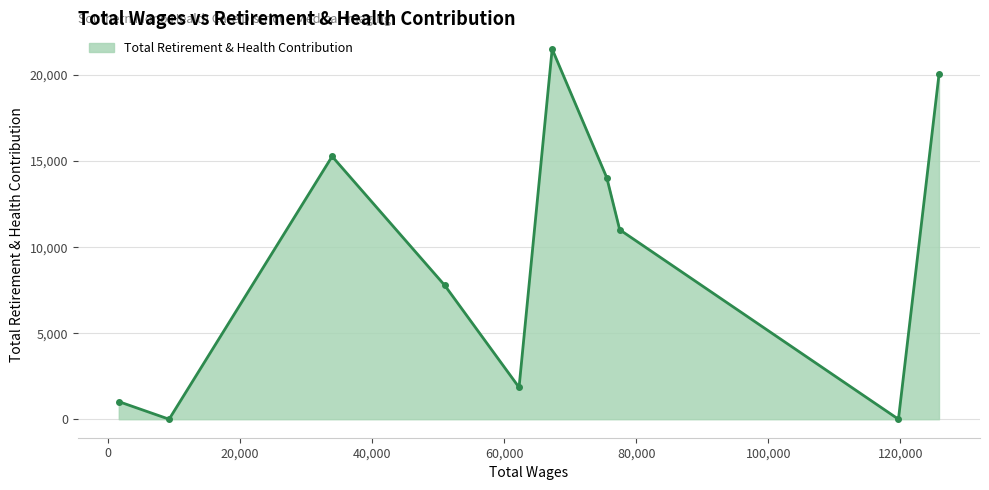

What is the maximum value shown in the chart?

21514